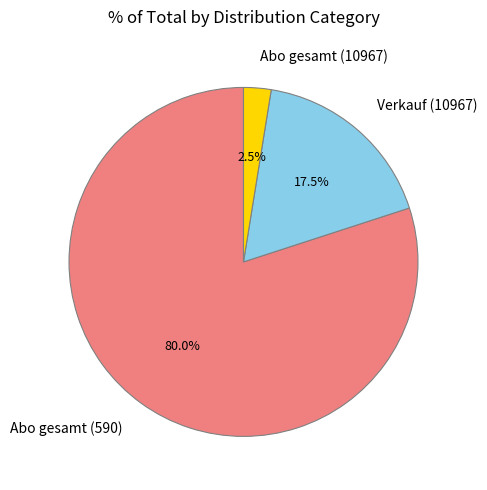

Which category has the biggest portion of the pie?

Abo gesamt (590)